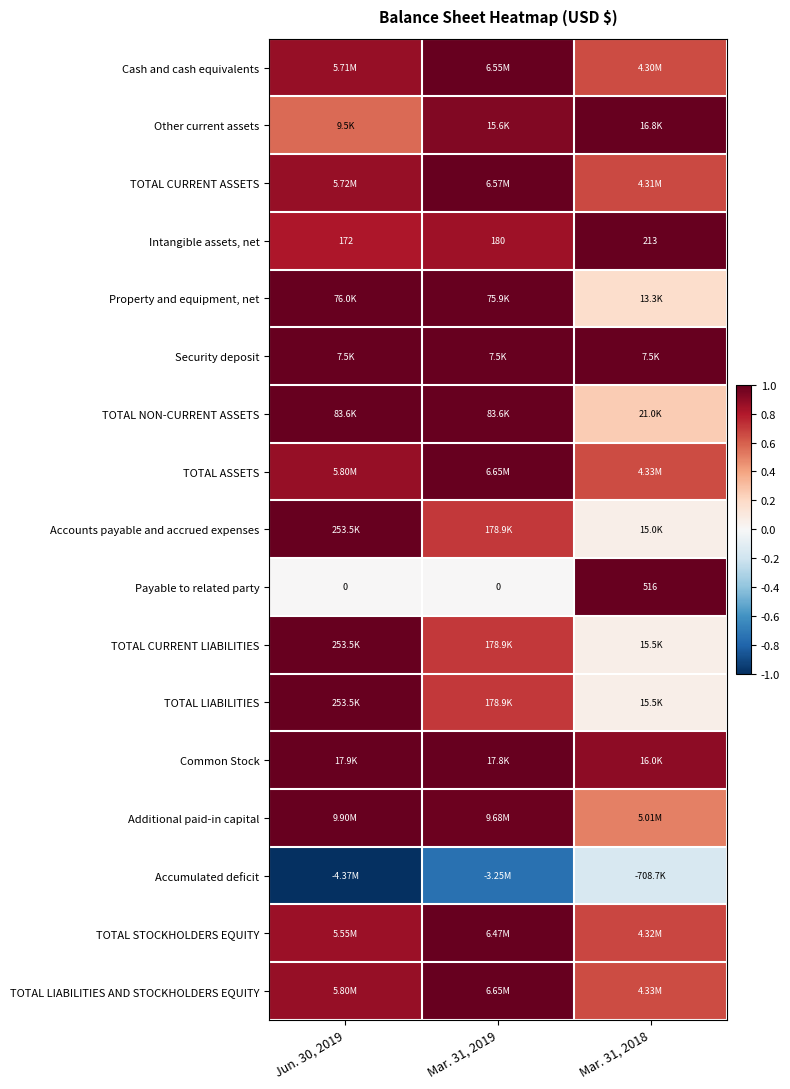

Where is TOTAL LIABILITIES nearest to the value 0?

Mar. 31, 2018